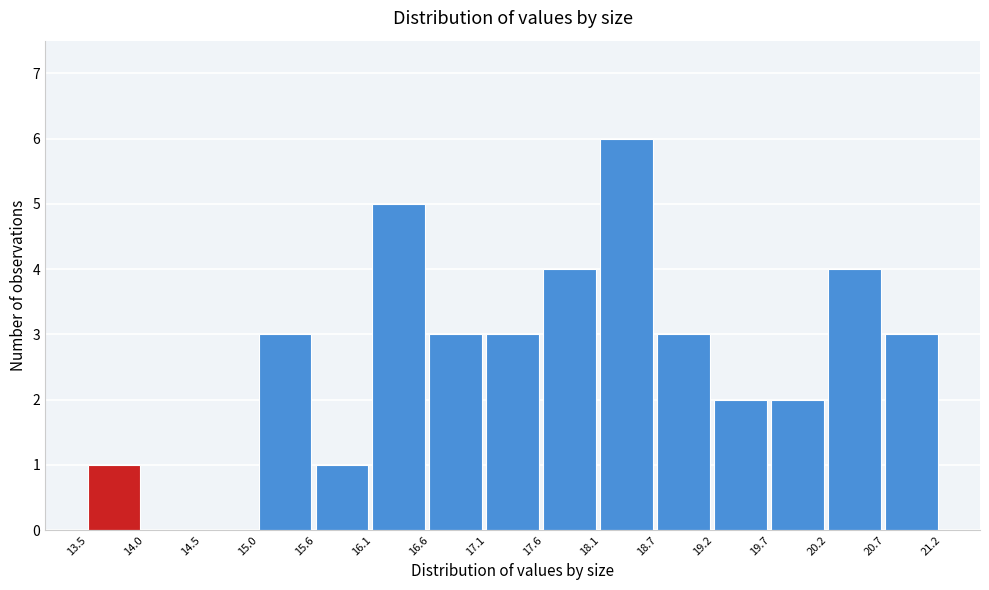

Over which range of the x-axis is the bar tallest?

18.1 to 18.7